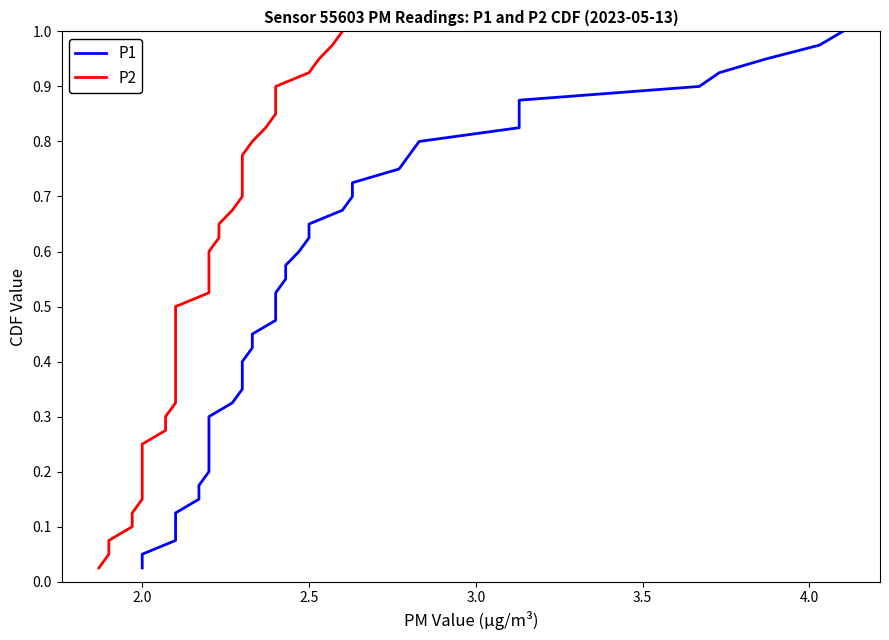

What is the sum of all P2 values?

20.5